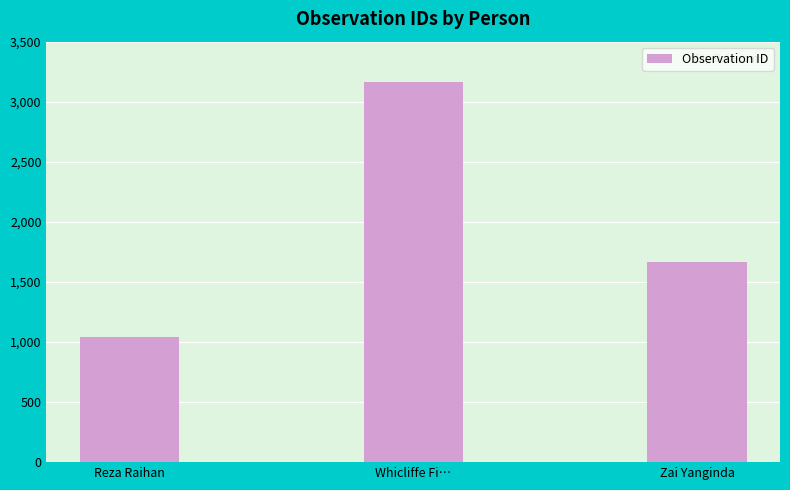

At which label does the data first exceed 1667?

Whicliffe Fi…